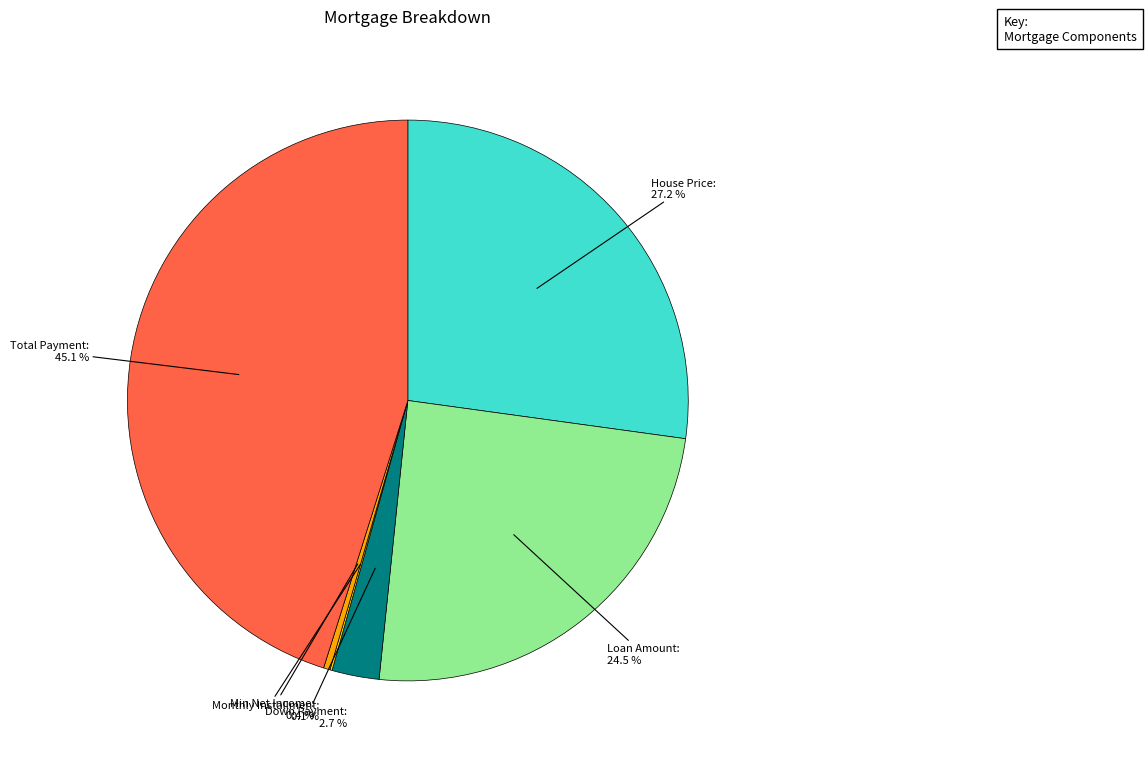

Is there any slice that represents more than half of the pie?

No